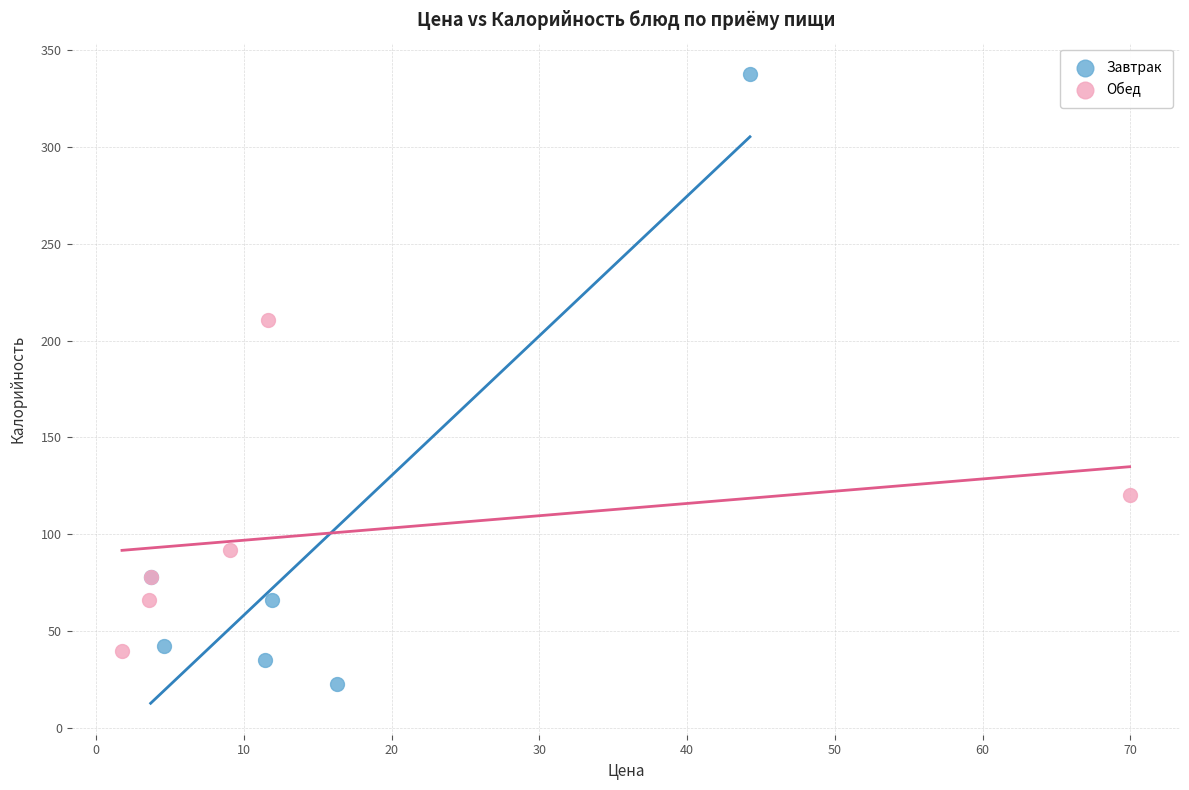

Which series reaches the minimum Y coordinate?

Завтрак